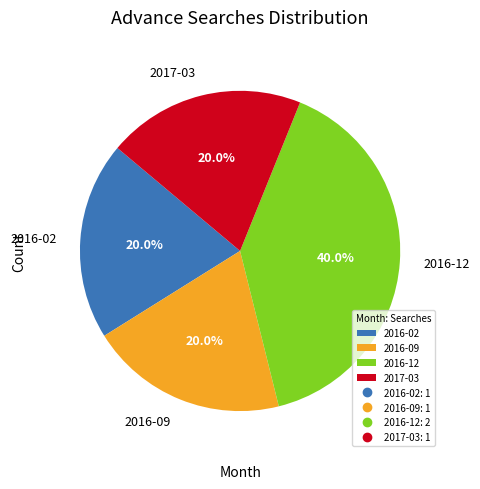

Does 2016-02 account for over 50% of the chart?

No